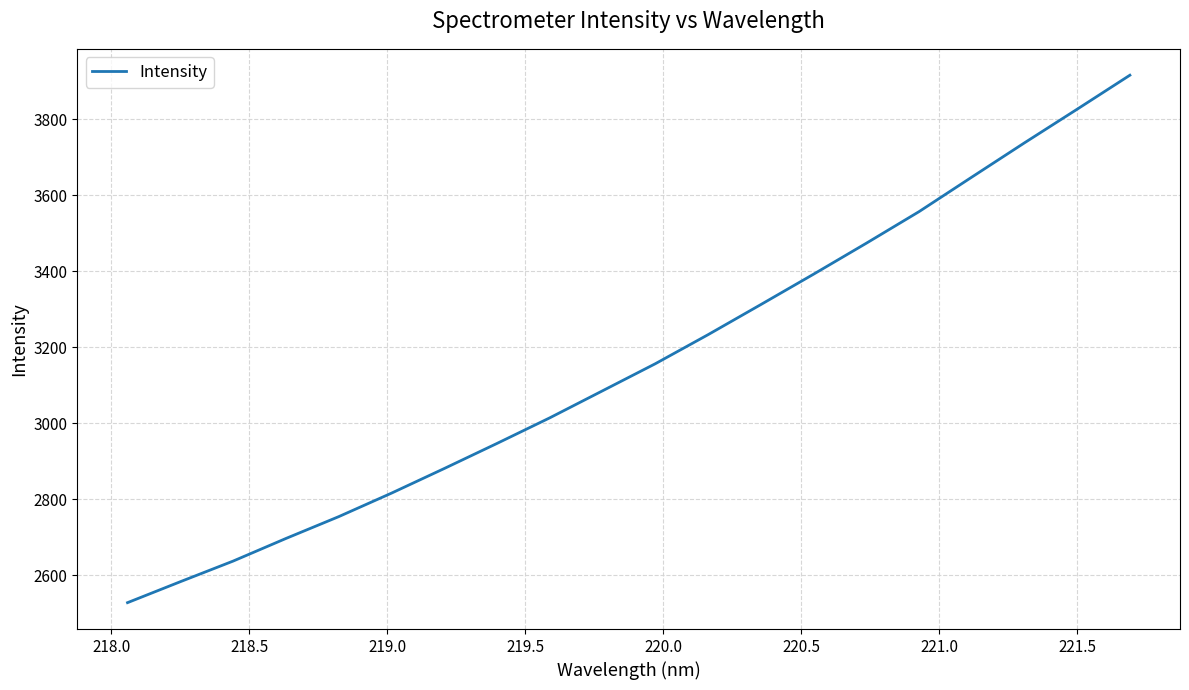

What is the greatest value displayed?

3916.1